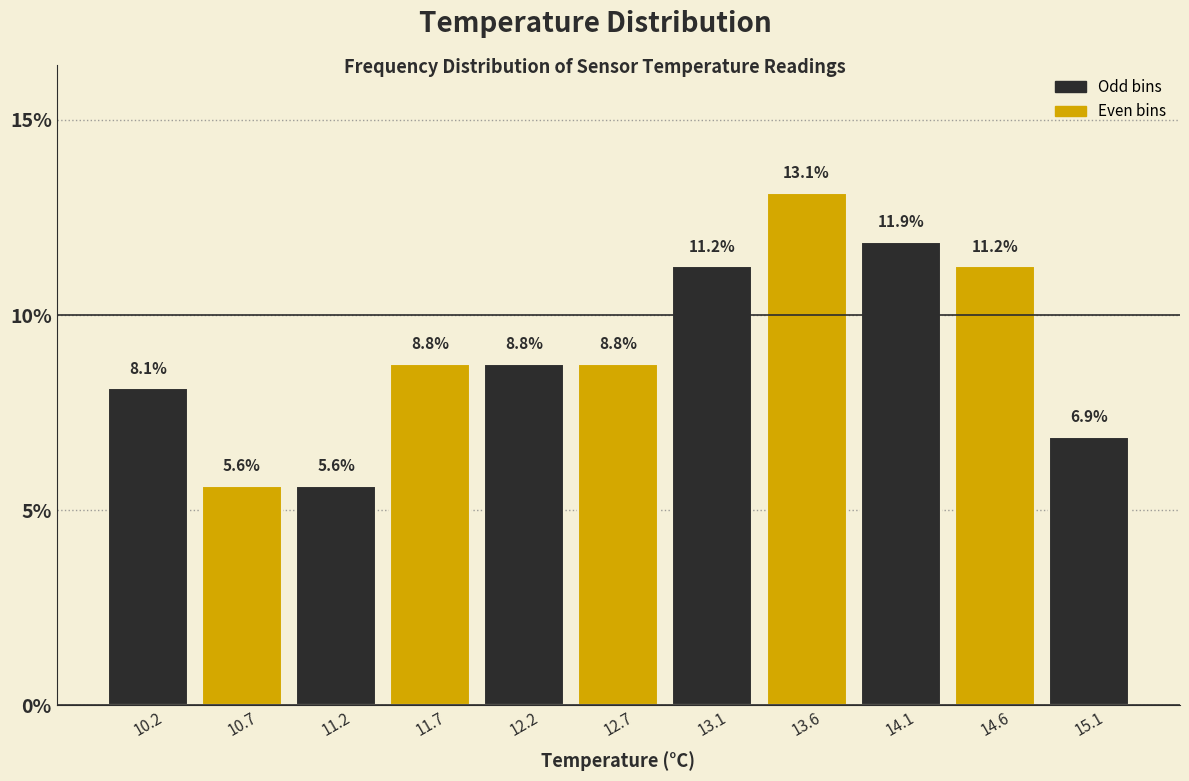

Which range on the x-axis has the tallest bar?

13.35 to 13.85